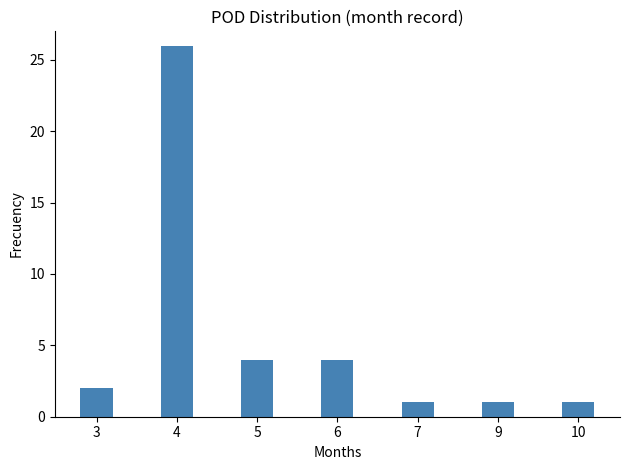

The chart shows a value of 1 at 7. True or false?

True